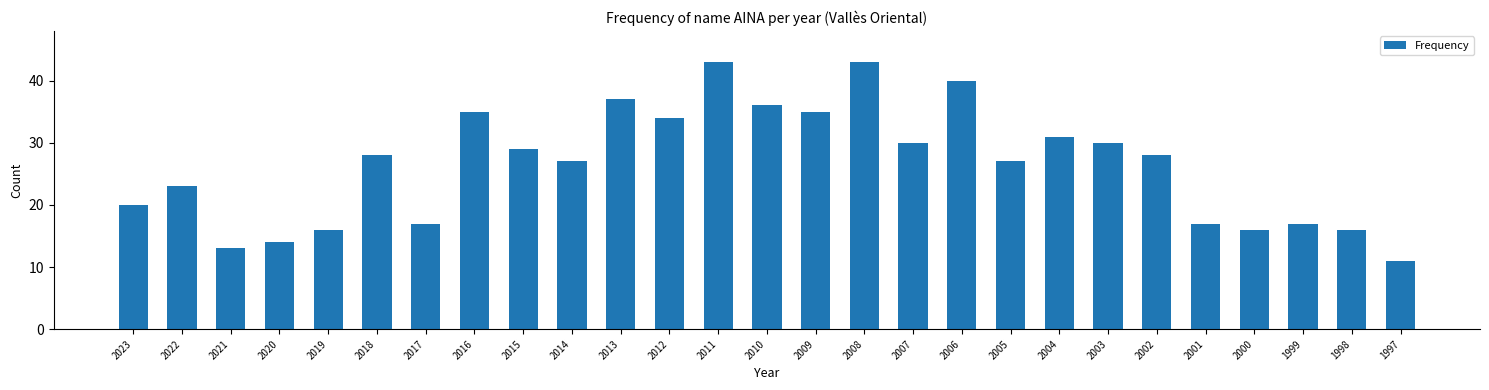

Reading right to left, extract all data points from this chart.

11	16	17	16	17	28	30	31	27	40	30	43	35	36	43	34	37	27	29	35	17	28	16	14	13	23	20